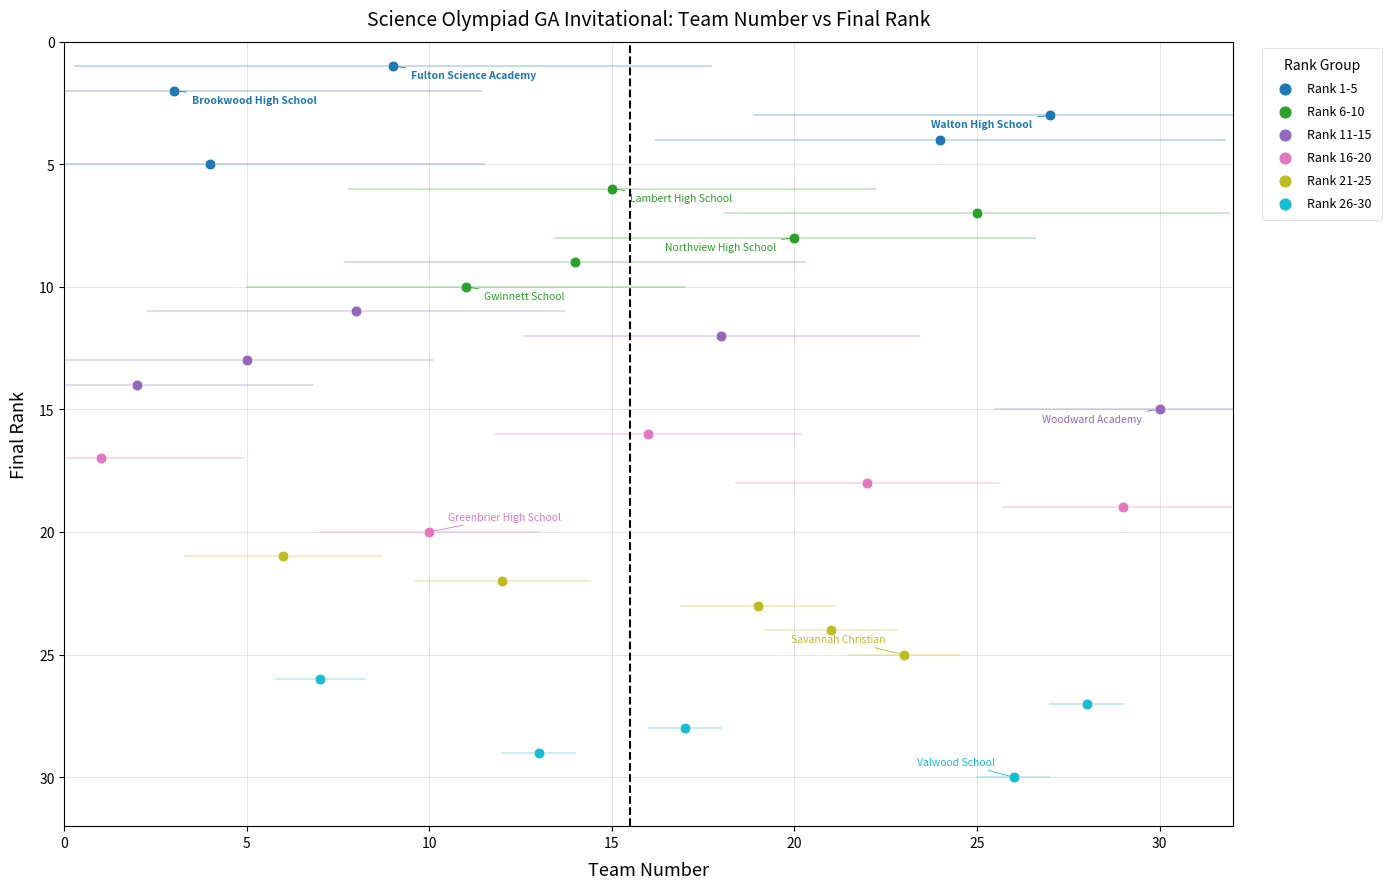

Which series reaches the minimum Y coordinate?

Rank 1-5